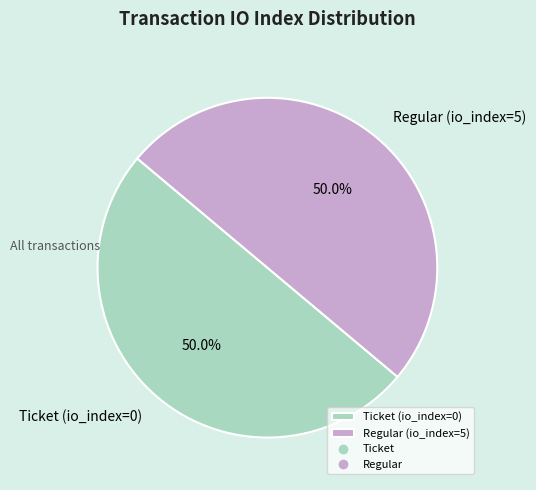

Is the sum of Ticket (io_index=0) and Regular (io_index=5) greater than half?

Yes